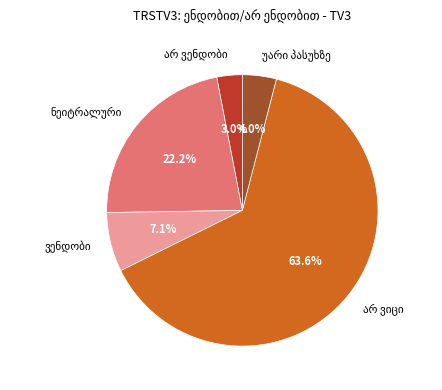

How many slices are in this pie chart?

5